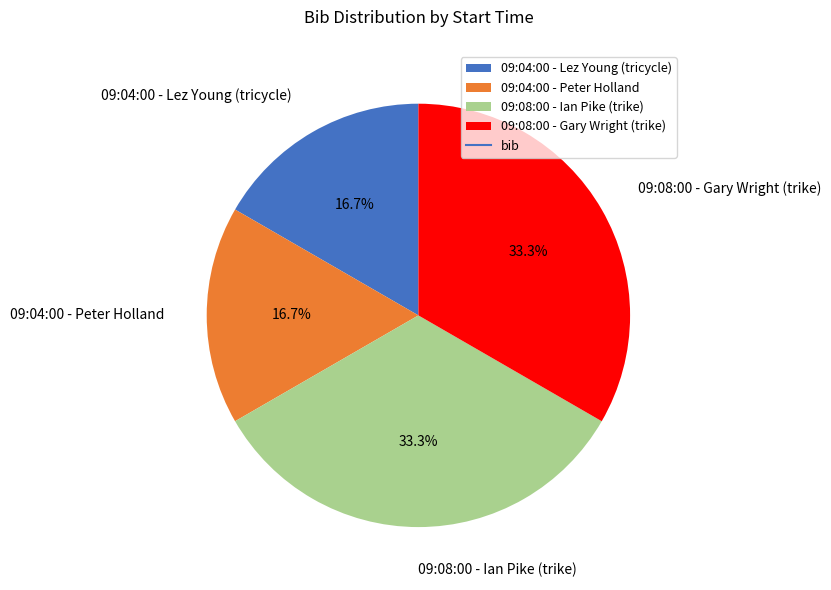

What percentage is the 09:04:00 - Lez Young (tricycle) slice, to the nearest percent?

17%